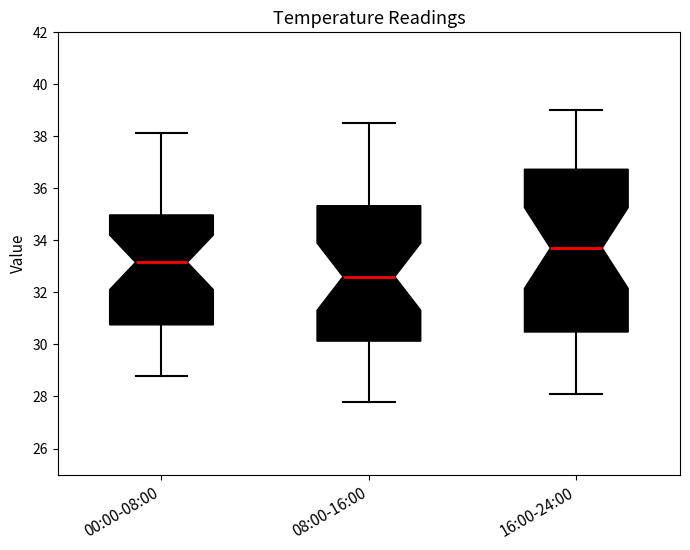

Reading left to right, read every box against the y-axis: the position of its median line, the range the box covers, and the ends of its whiskers. The values are not printed on the chart, so give them approximately, as read against the axis.

00:00-08:00: median 33.2, box 30.8 to 35.0, whiskers 28.8 to 38.2
08:00-16:00: median 32.6, box 30.2 to 35.4, whiskers 27.8 to 38.6
16:00-24:00: median 33.8, box 30.4 to 36.8, whiskers 28.2 to 39.0